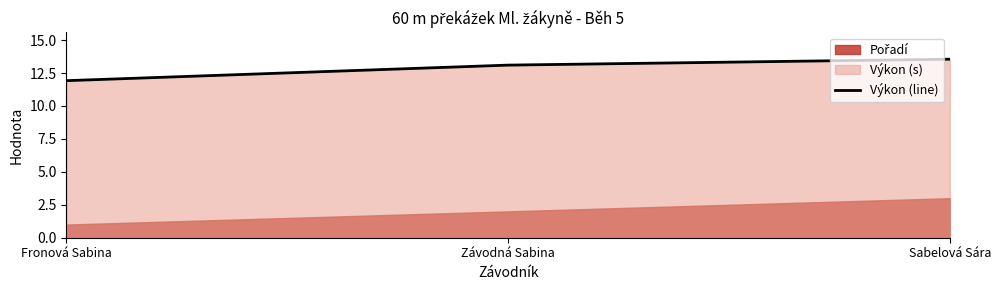

How many values in the Výkon (line) series are below 13?

1